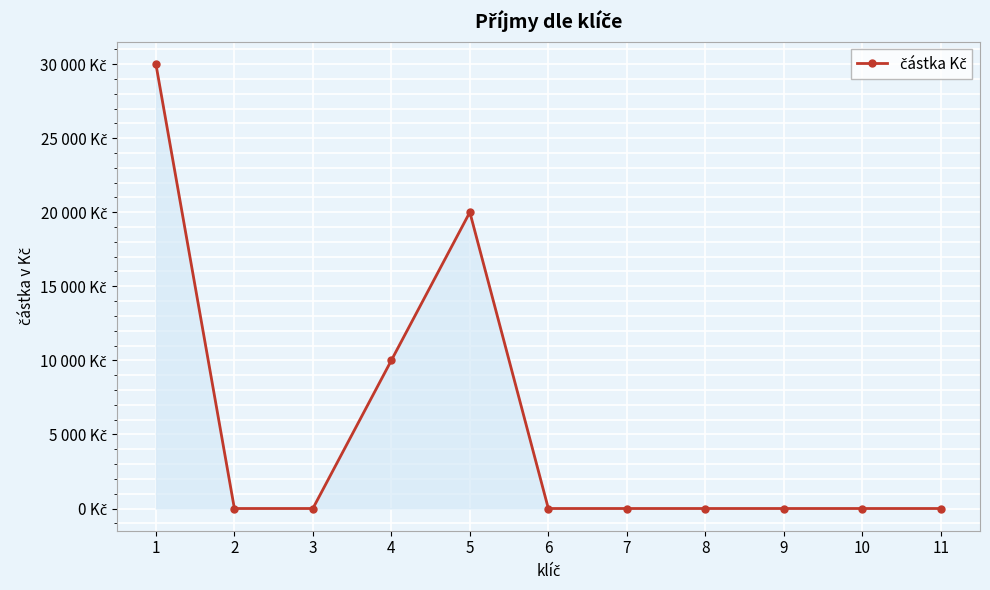

How many lines are shown in the chart?

1